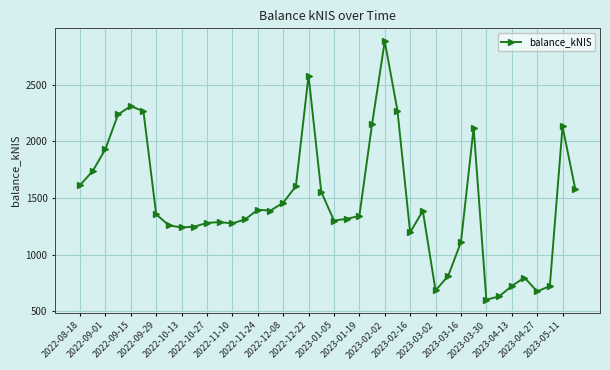

What is the sum of all values?

58771.9